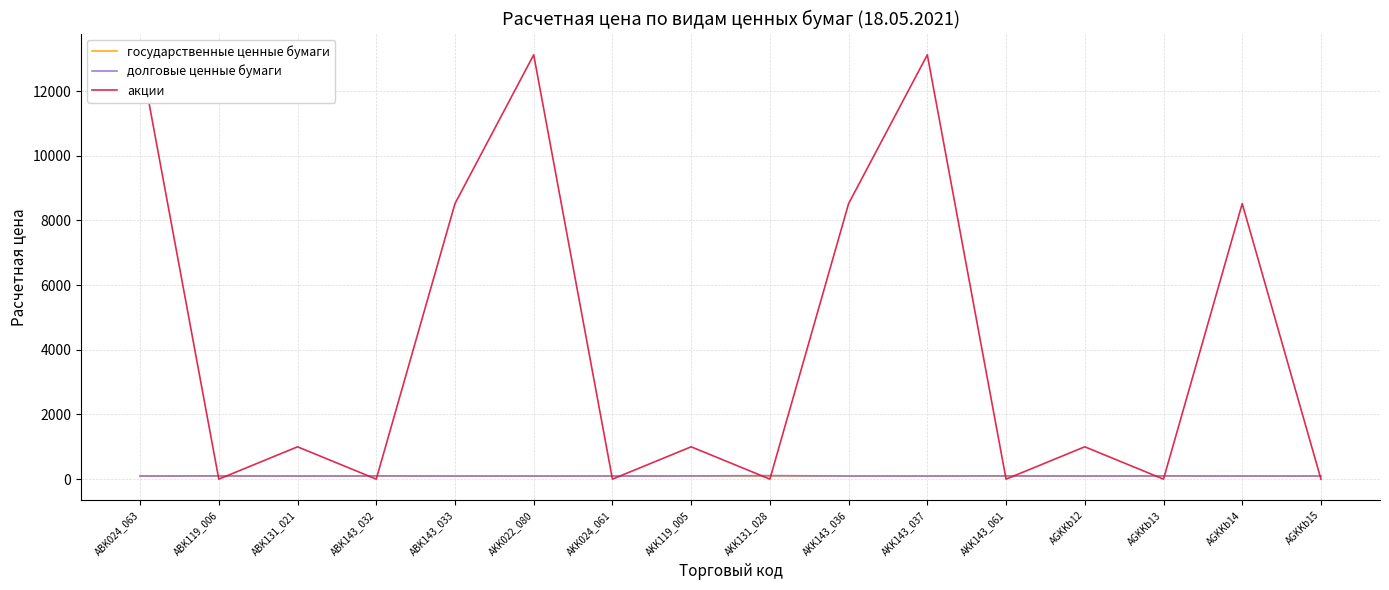

Is this an area chart (filled region under the line)?

No